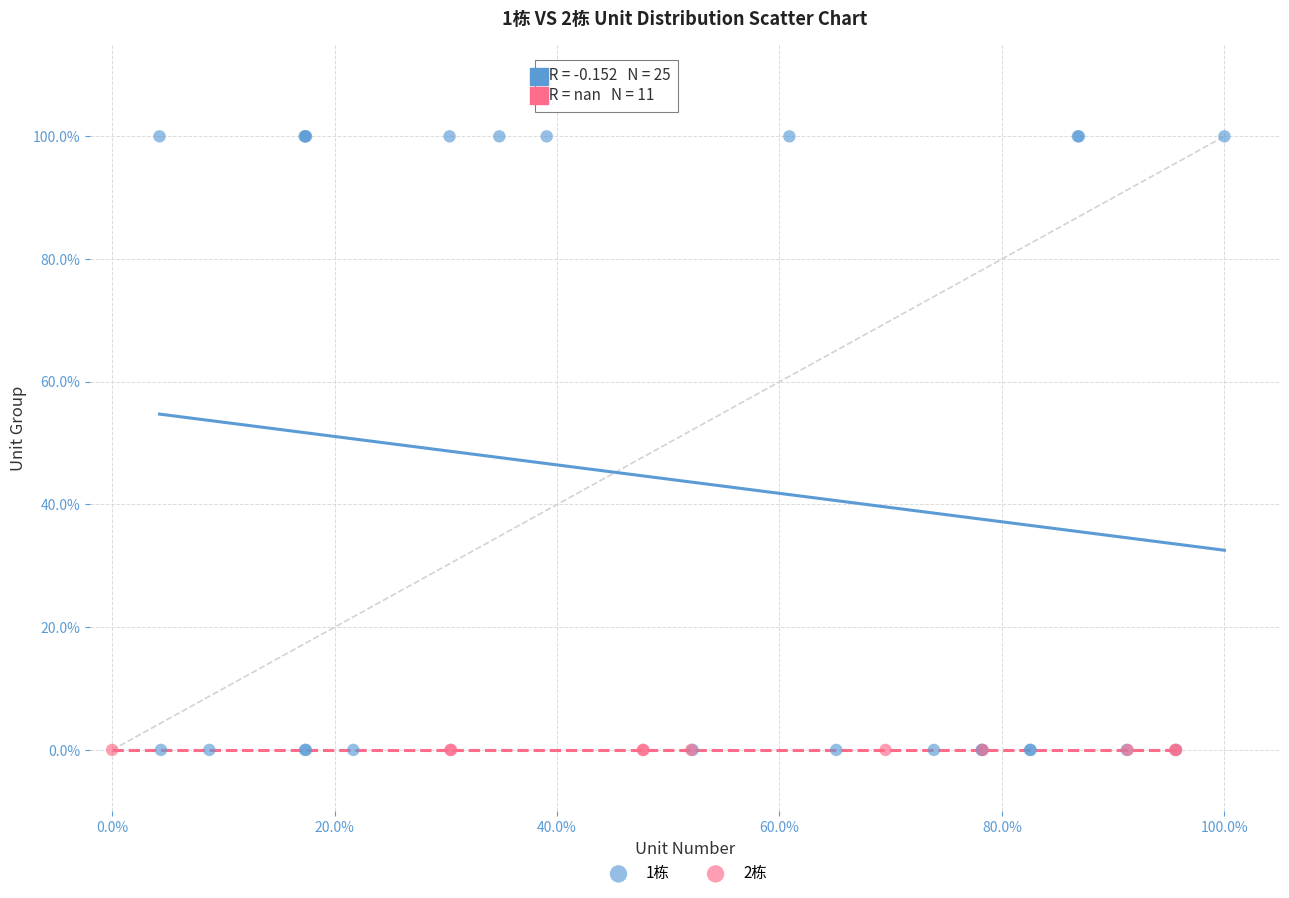

Which series contains the highest Y value?

1栋